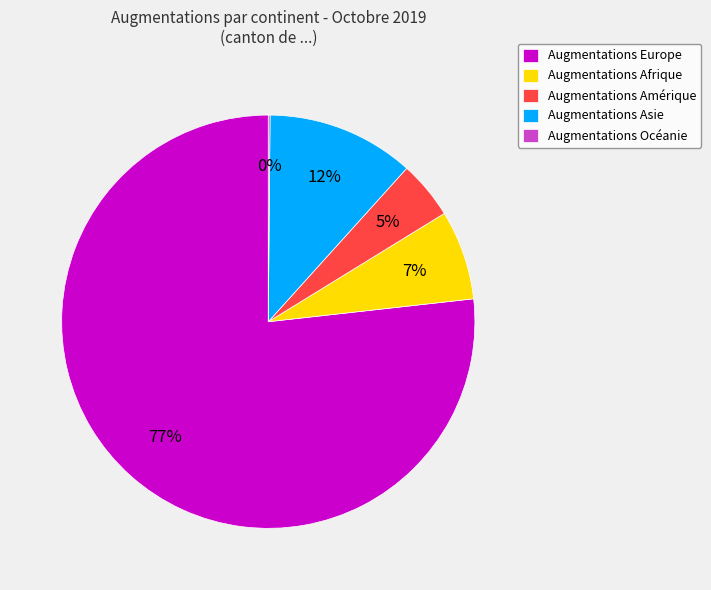

What is the largest slice in the pie chart?

Augmentations Europe